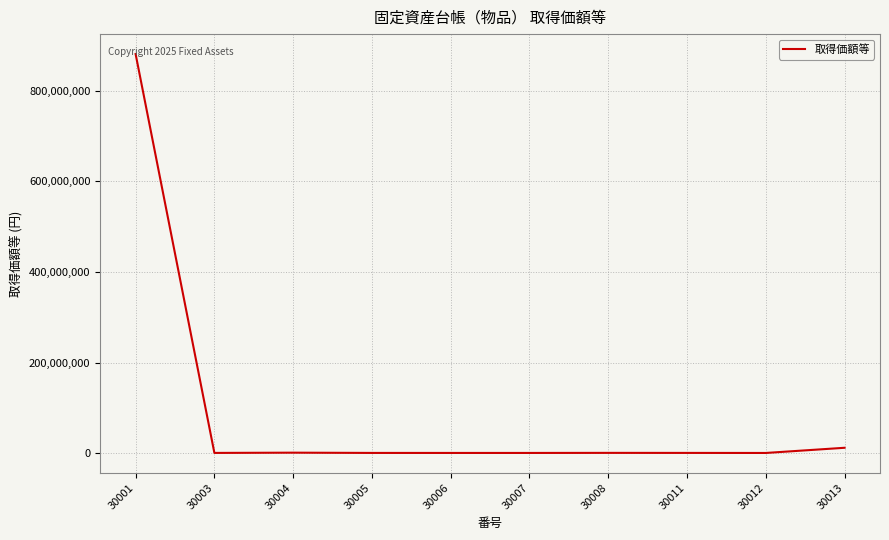

Is this an area chart (filled region under the line)?

No